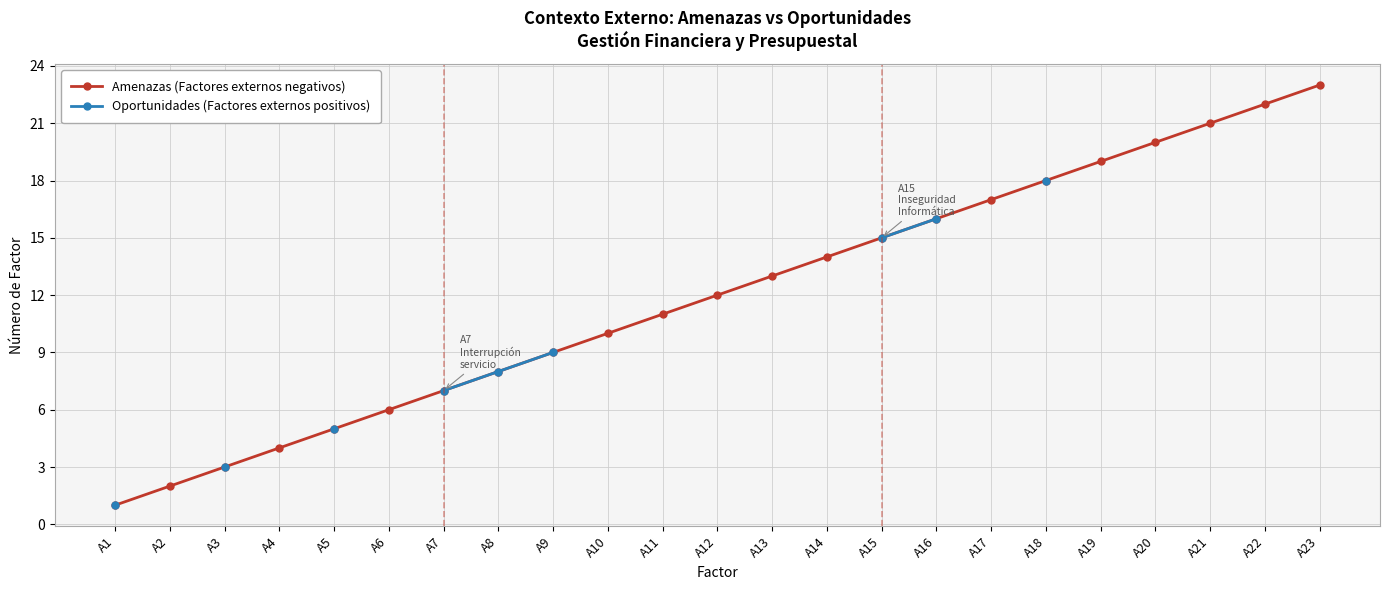

True or false: Oportunidades (Factores externos positivos) and Amenazas (Factores externos negativos) cross at least once.

False